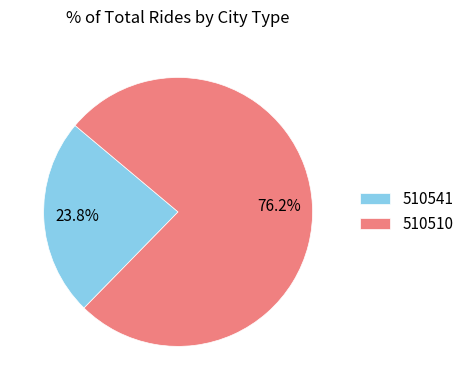

Combined, do 510541 and 510510 account for over 50%?

Yes